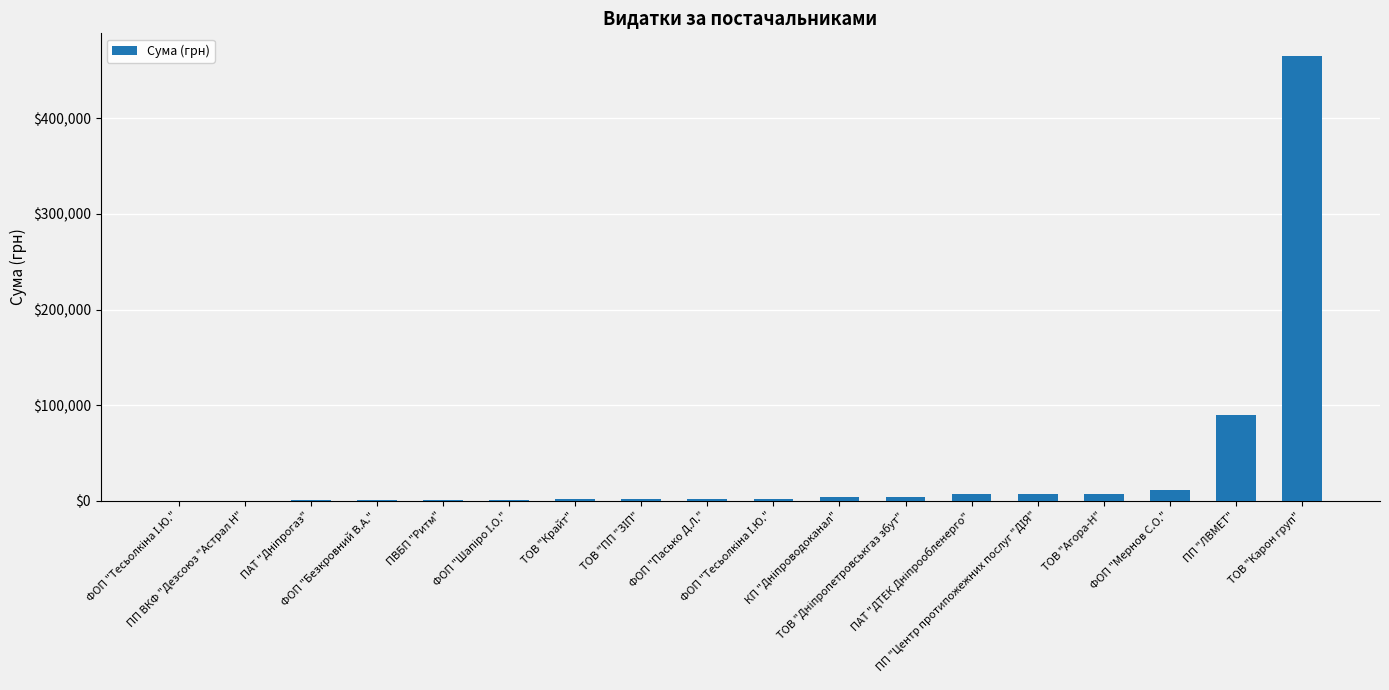

Which has a higher value, ФОП "Пасько Д.Л." or ПП ВКФ "Дезсоюз "Астрал Н"?

ФОП "Пасько Д.Л."